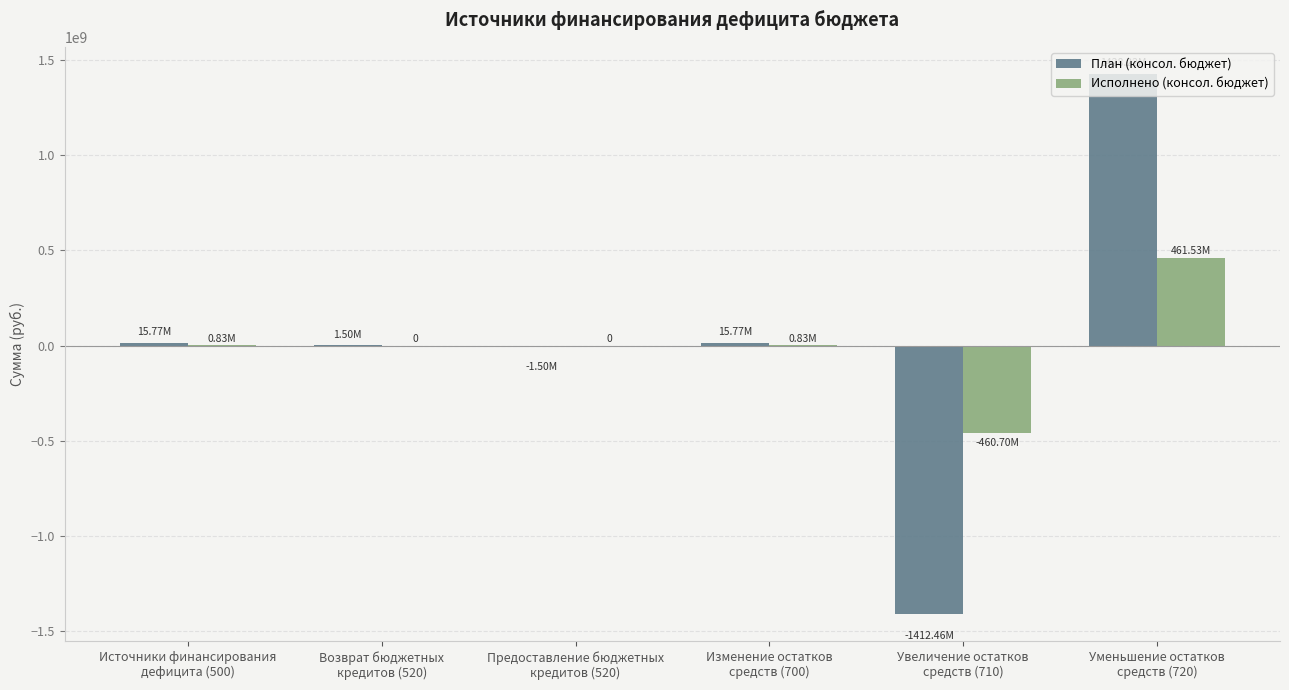

Are the bars grouped side by side (vs. stacked)?

Yes